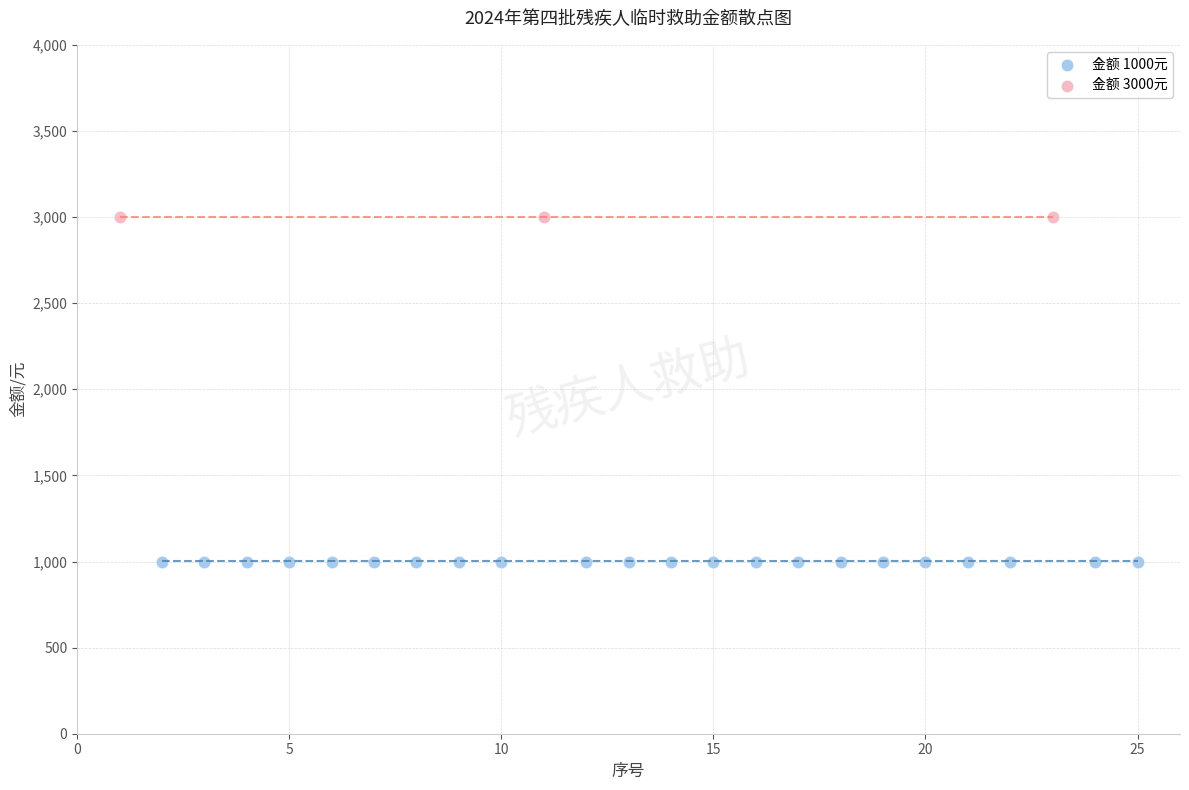

What are all the series names shown in the legend?

金额 1000元, 金额 3000元